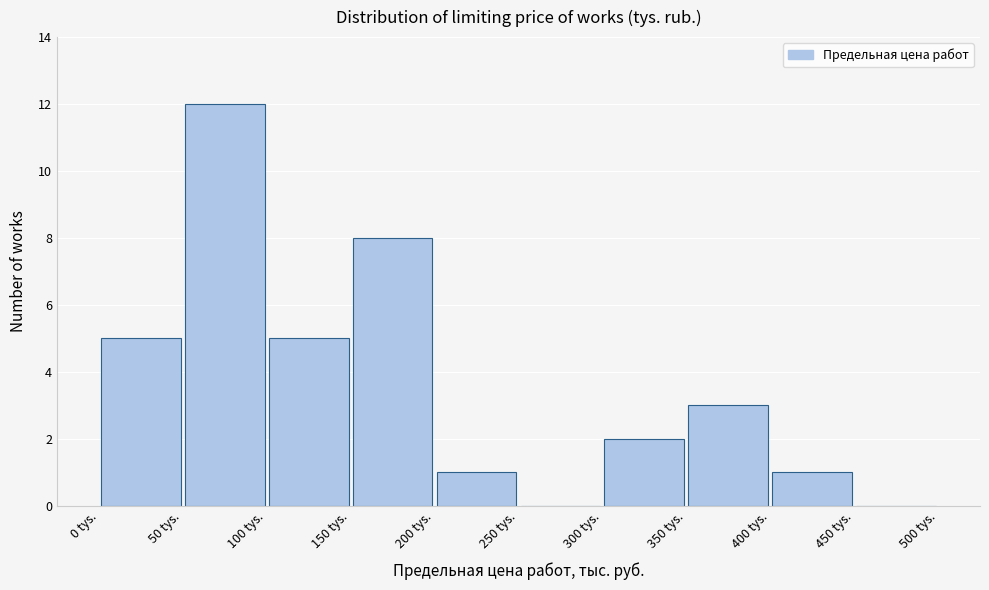

How tall is the bar that spans 200 to 250 on the x-axis? The values are not printed on the chart, so give them approximately, as read against the axis.

1